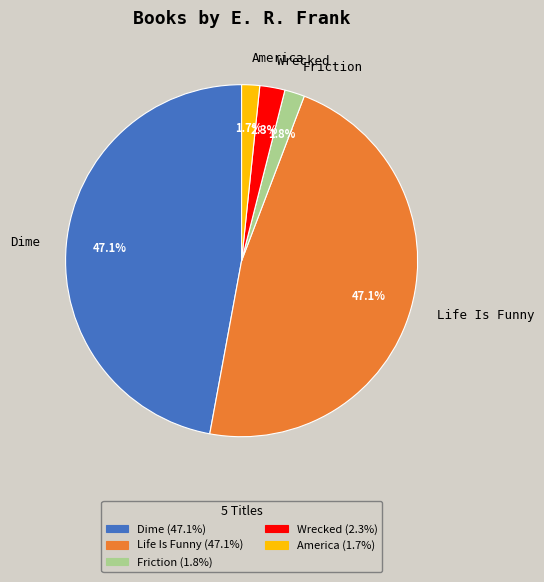

How many slices are in this pie chart?

5